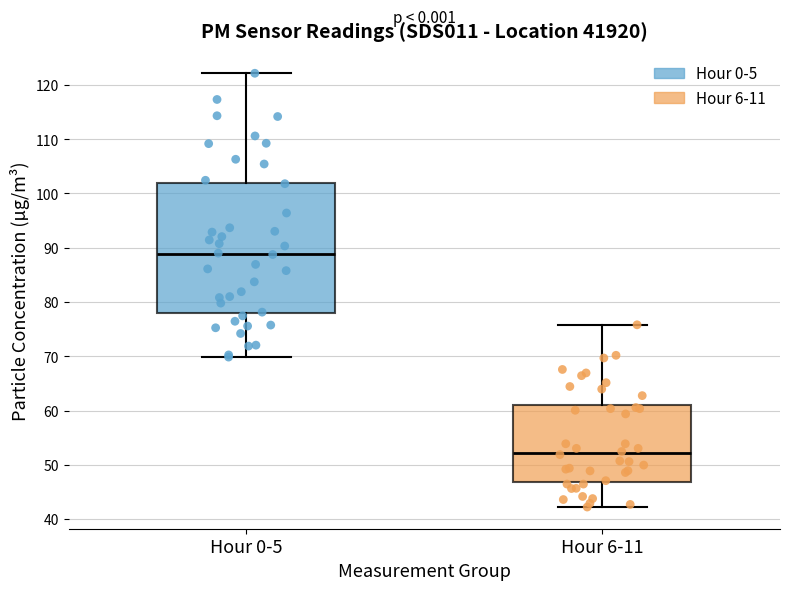

Which box is the tallest, from its lower edge to its upper edge?

Hour 0-5